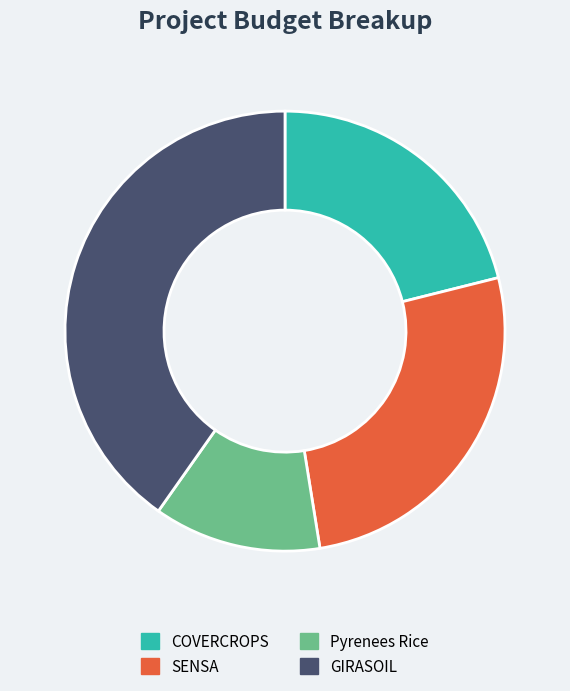

Does GIRASOIL represent more than half of the total?

No